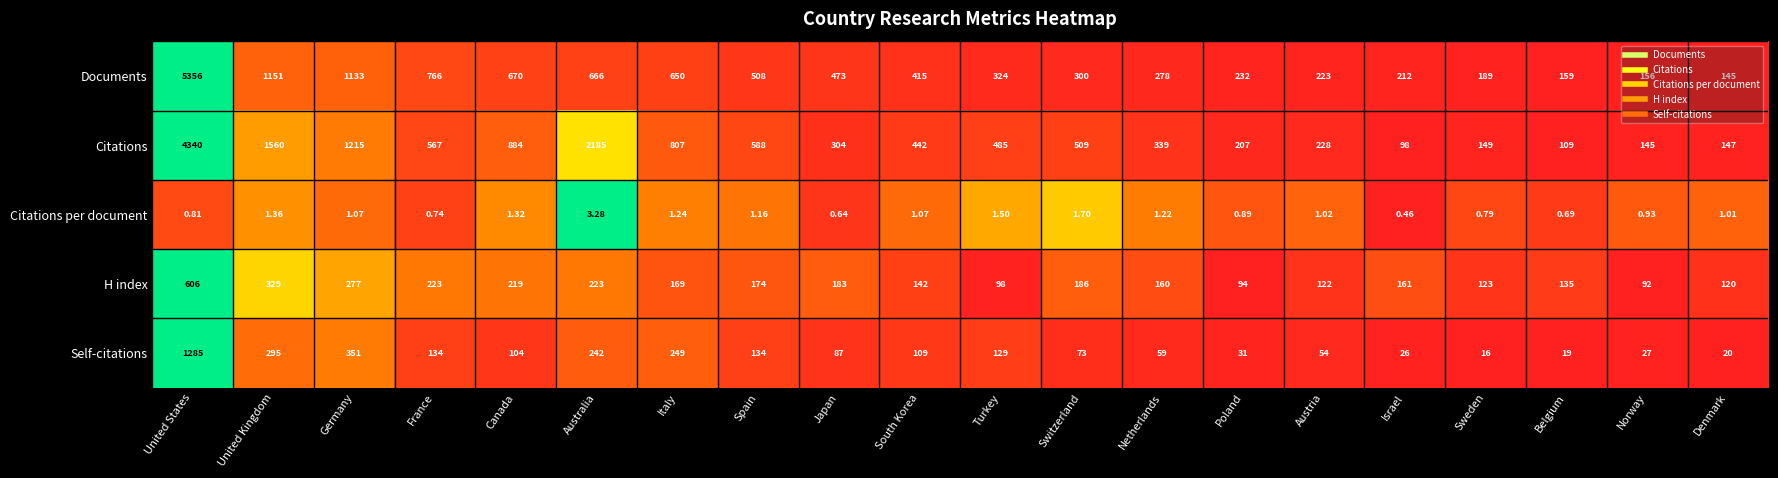

Which category has the lowest value in the Documents series?

Denmark